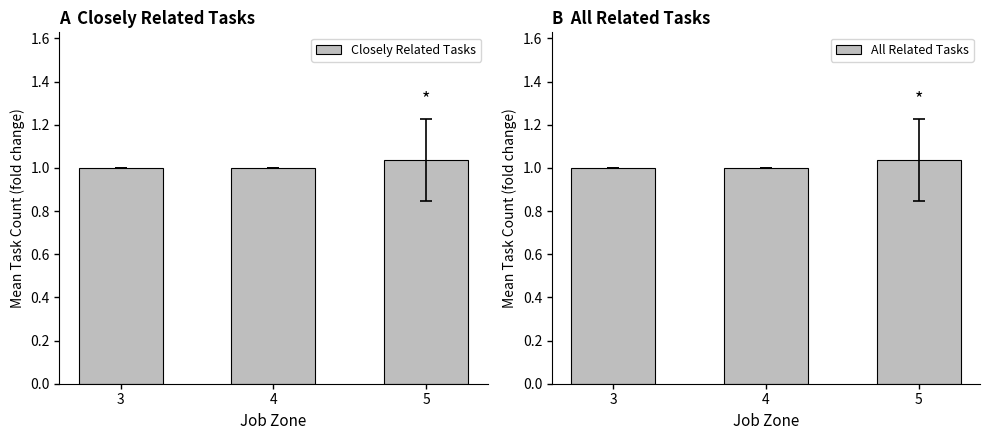

What is the value of the All Related Tasks bar at the 1st from the left?

1.0